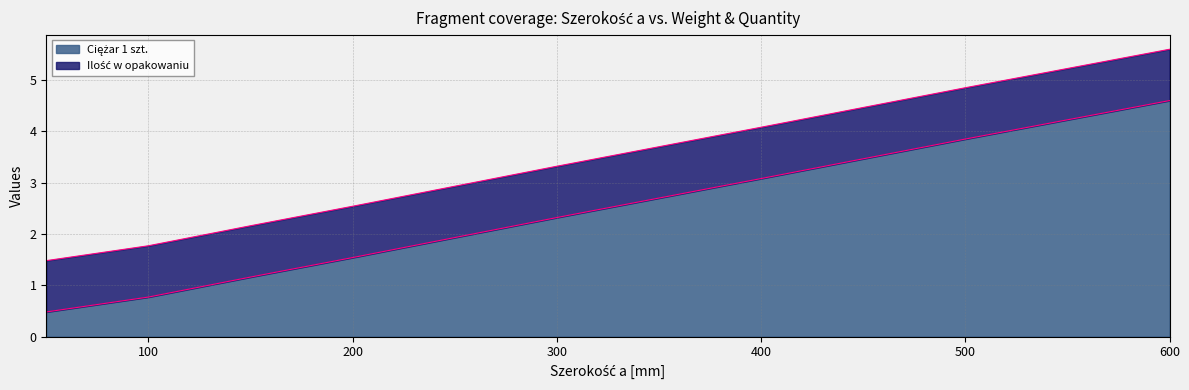

Reading left to right, list all the values displayed in this chart.

50=0.5	100=0.8	150=1.2	200=1.5	300=2.3	400=3.1	500=3.9	600=4.6